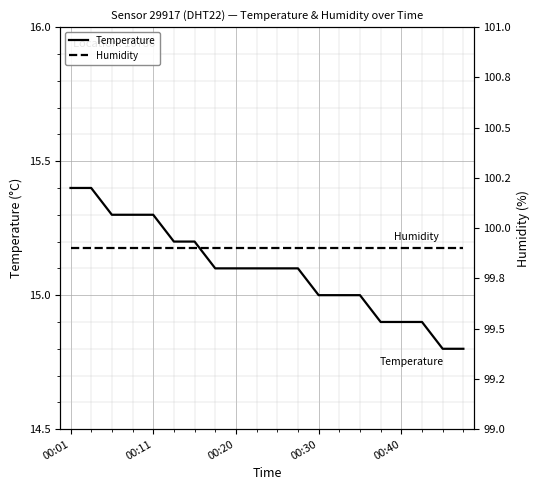

Is it true that Temperature equals 21.4 at 17?

False